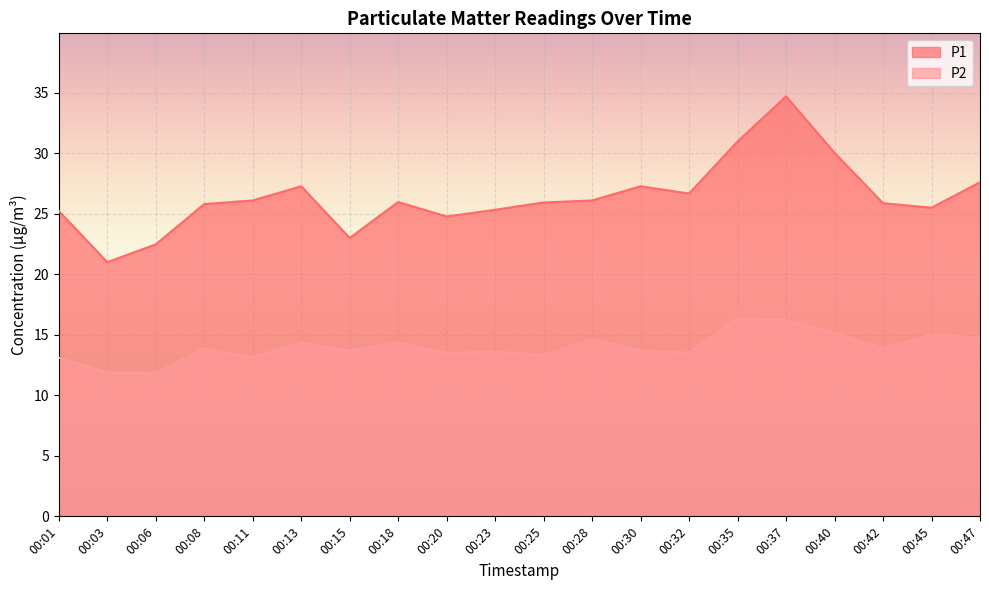

How many categories are shown in the chart?

20